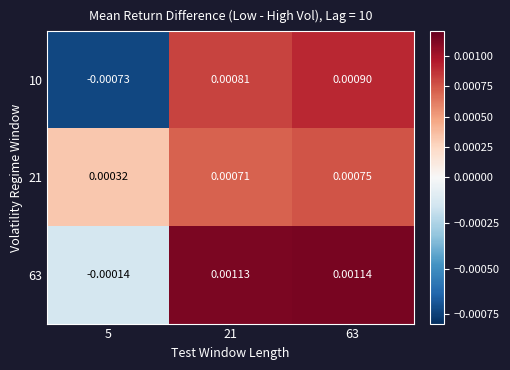

Is the value of 63 at 21 greater than the value of 21 at 5?

Yes